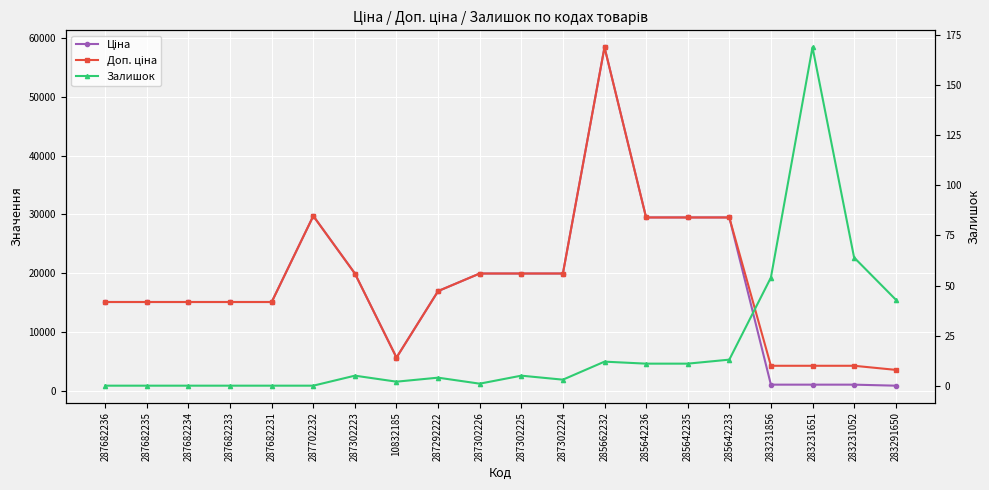

At 287302226, list the series in order from smallest to largest.

Залишок, Ціна, Доп. ціна